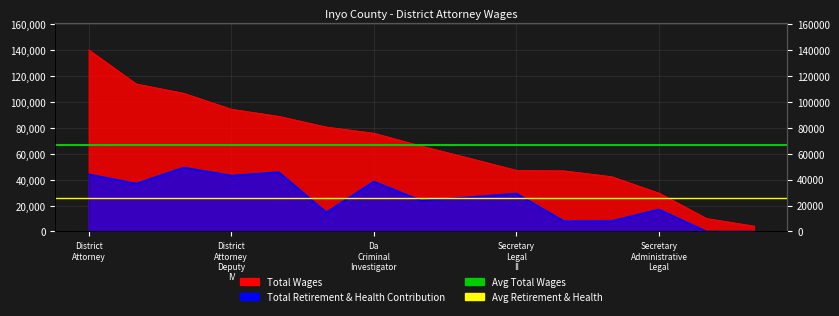

Is it true that Avg Total Wages equals 44202.0 at District
Attorney?

False